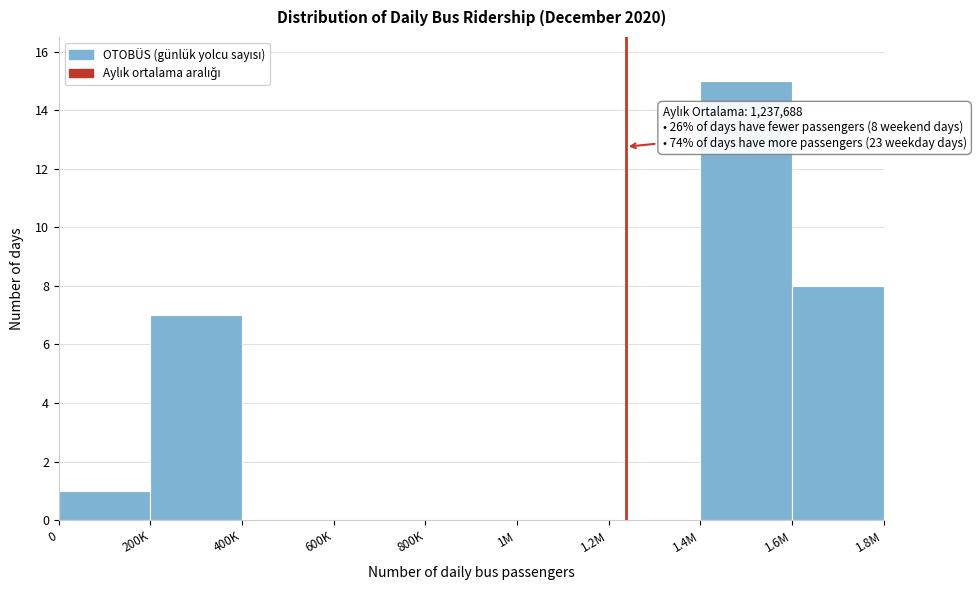

Reading right to left, list all the values displayed in this chart.

1.6M=8	1.4M=15	1.2M=0	1M=0	800K=0	600K=0	400K=0	200K=7	0=1